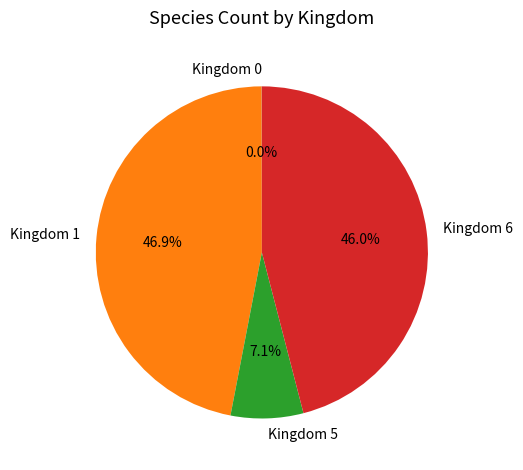

Is the sum of Kingdom 1 and Kingdom 5 greater than half?

Yes